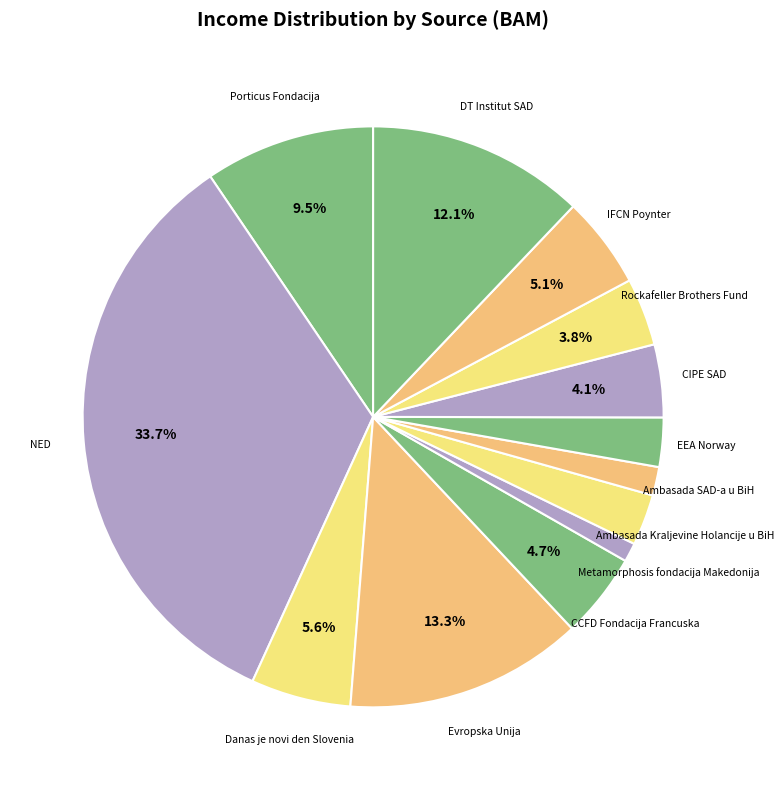

To the nearest percent, what is the difference between the CCFD Fondacija Francuska and NED slice percentages?

29%